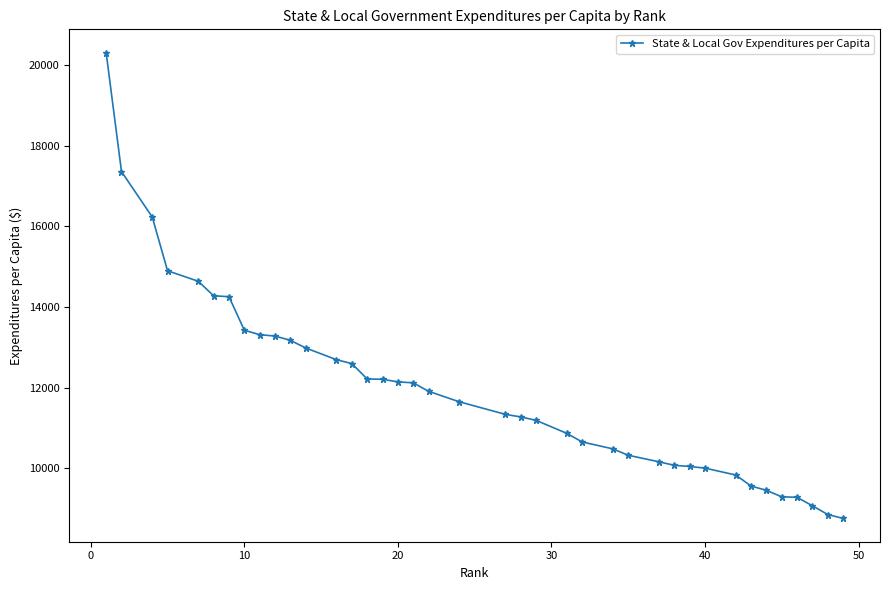

What is the difference between the second highest and second lowest values?

8505.0